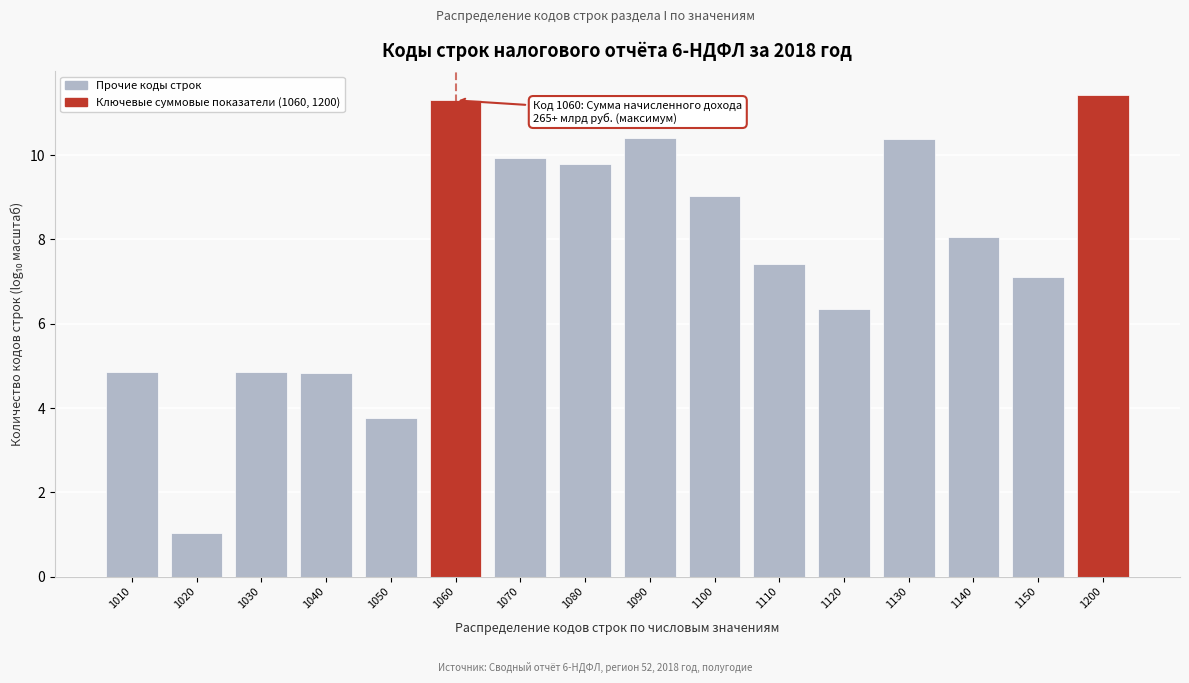

At which label is the value closest to 6?

1120